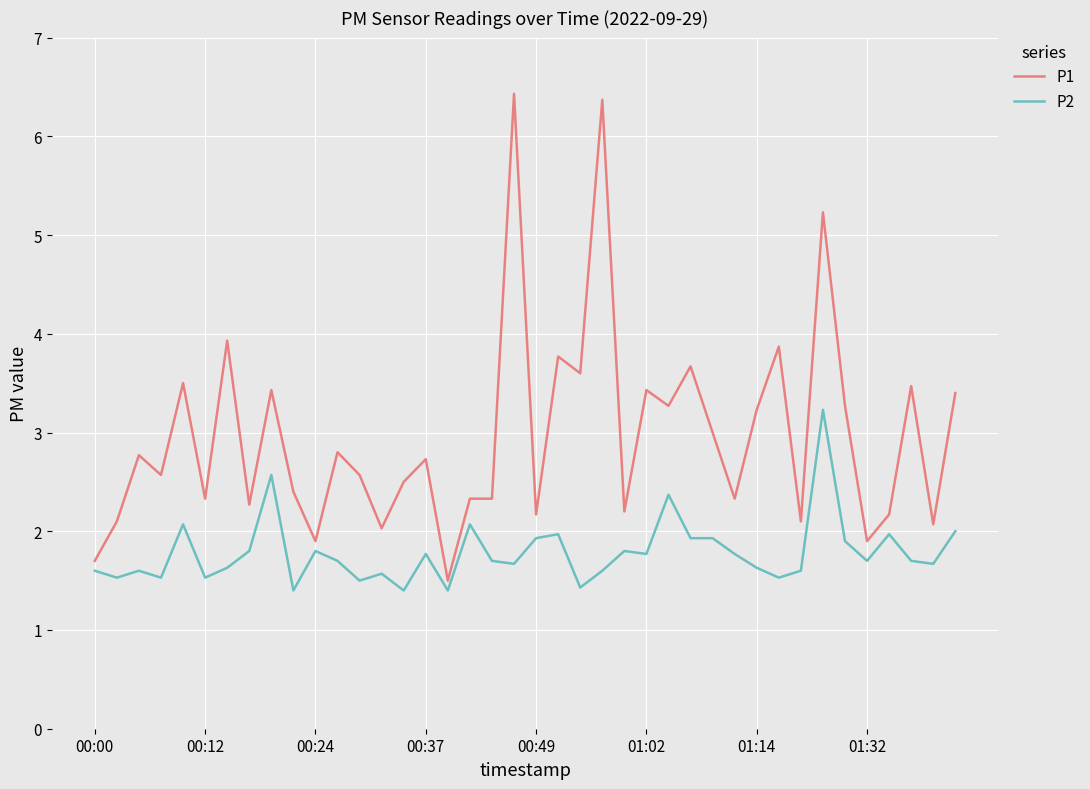

Which series has the widest spread of values?

P1